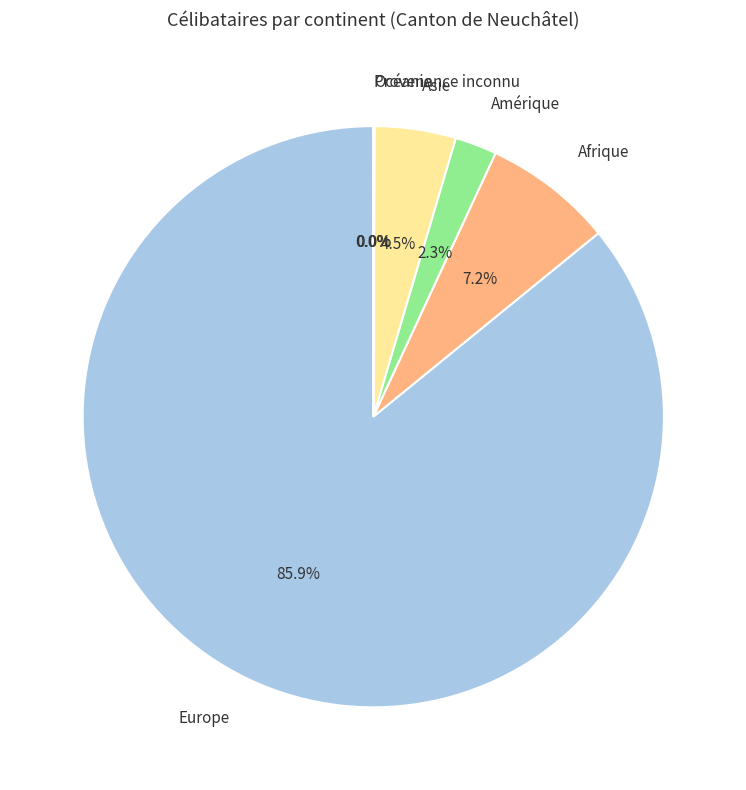

Is there any slice that represents more than half of the pie?

Yes